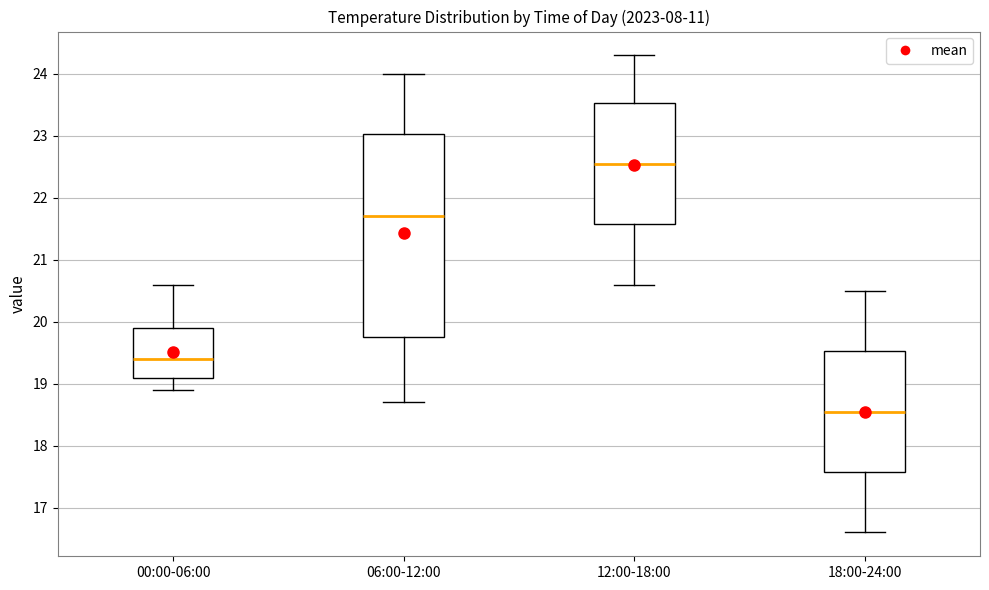

Reading left to right, read every box against the y-axis: the position of its median line, the range the box covers, and the ends of its whiskers. The values are not printed on the chart, so give them approximately, as read against the axis.

00:00-06:00: median 19.4, box 19.1 to 19.9, whiskers 18.9 to 20.6
06:00-12:00: median 21.7, box 19.8 to 23.0, whiskers 18.7 to 24.0
12:00-18:00: median 22.6, box 21.6 to 23.5, whiskers 20.6 to 24.3
18:00-24:00: median 18.6, box 17.6 to 19.5, whiskers 16.6 to 20.5